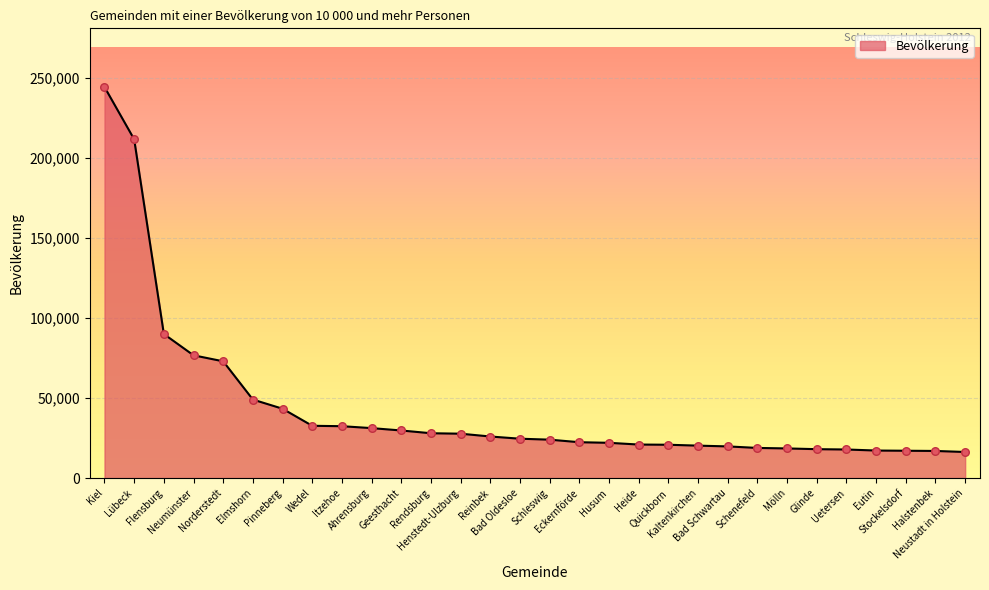

Approximately how many times larger is the value at Kiel compared to Itzehoe?

7.5